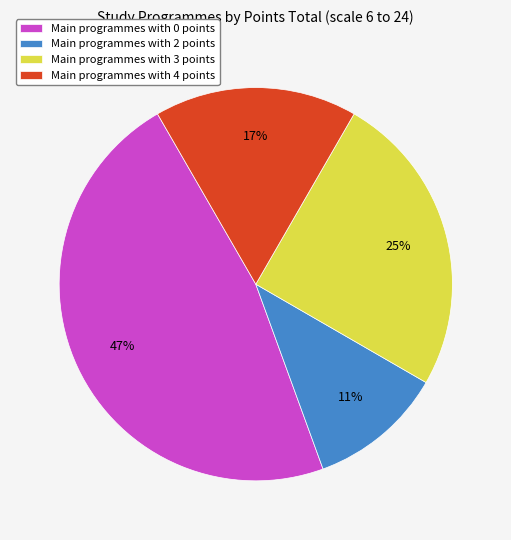

Is Main programmes with 4 points the majority of the pie?

No